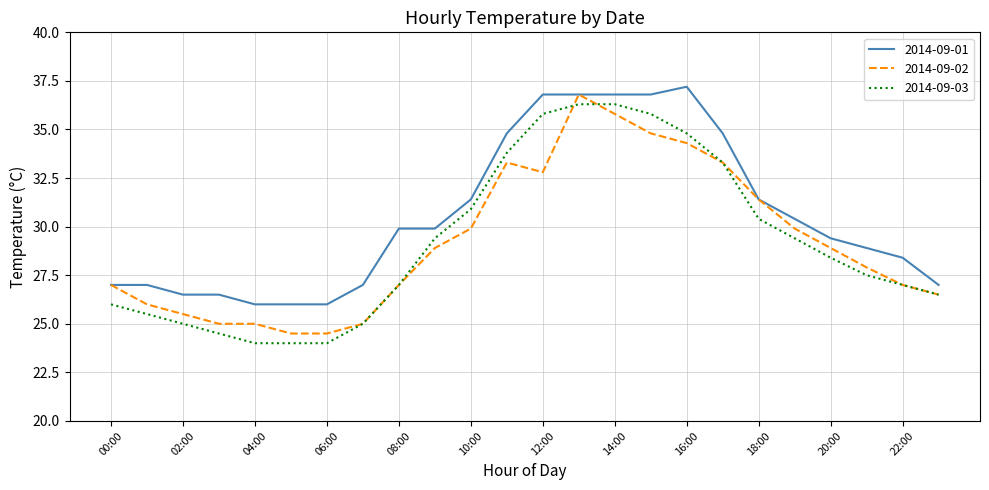

True or false: 2014-09-01 and 2014-09-03 cross at least once.

False